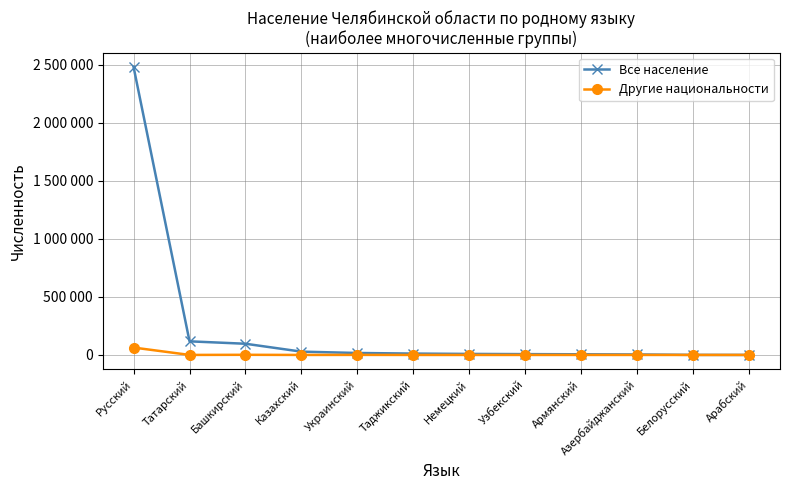

List the series in order of their overall mean, highest first.

Все население, Другие национальности